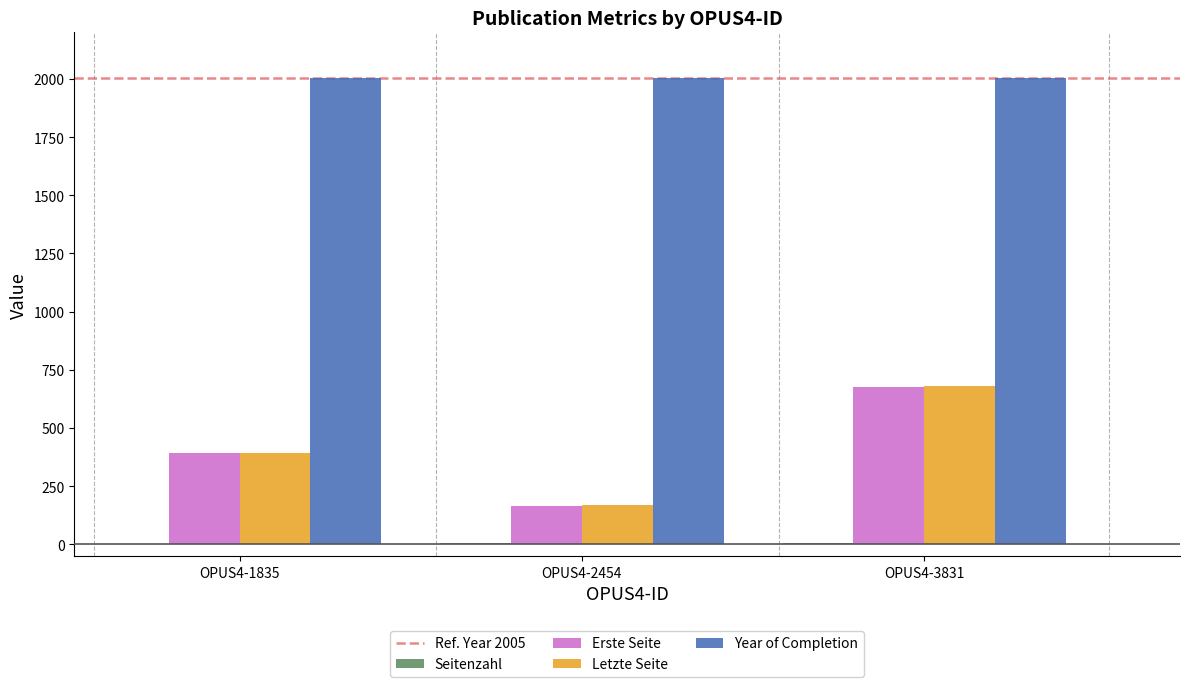

Are the bars grouped side by side (vs. stacked)?

Yes